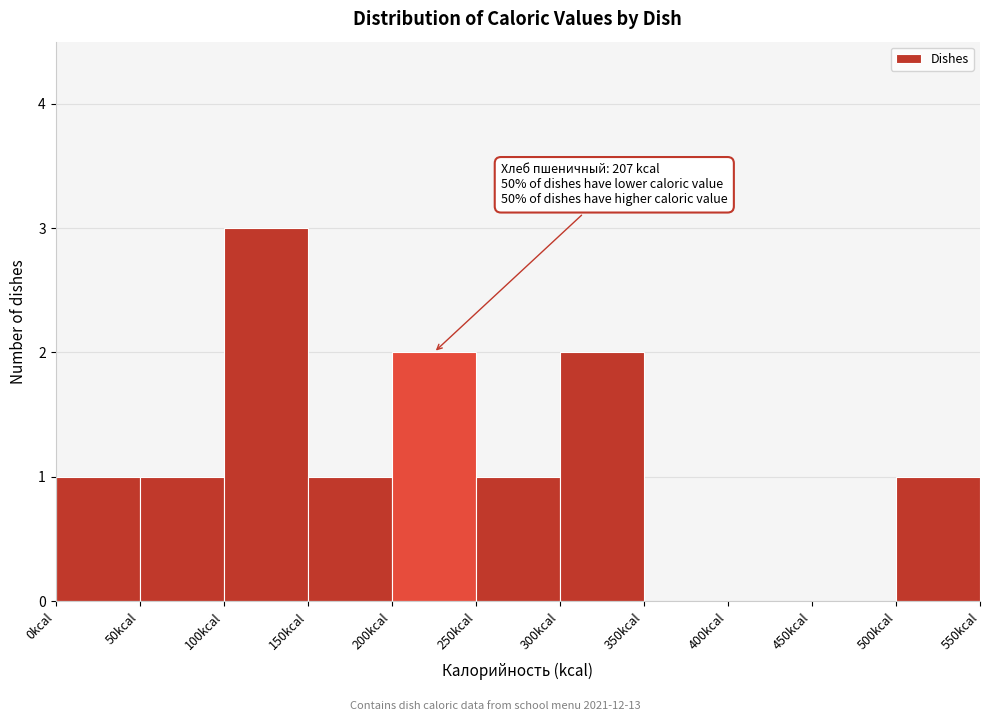

Which range on the x-axis has the tallest bar?

100 to 150